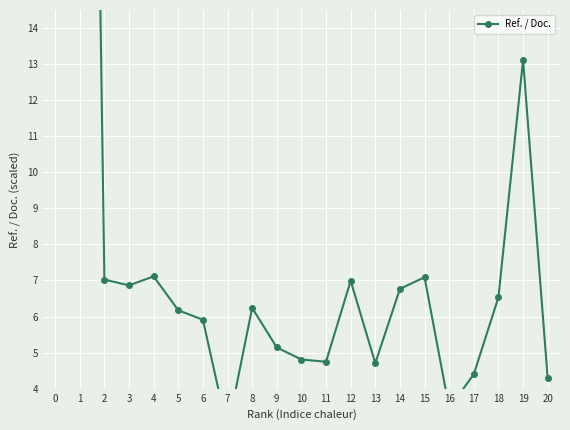

What is the difference between the maximum and second lowest values?

49.7